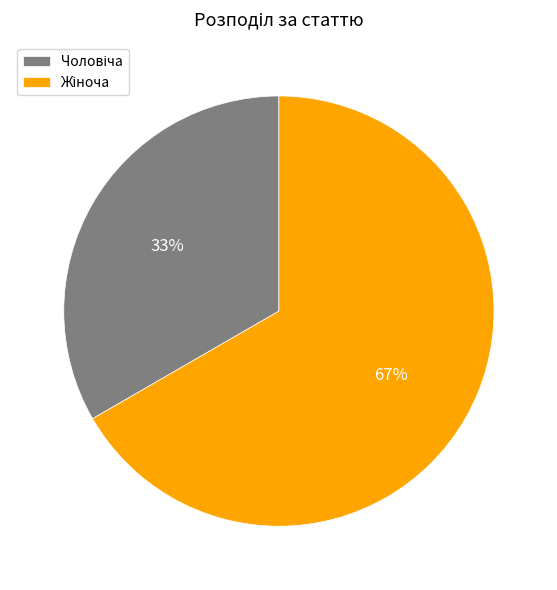

To the nearest percent, what is the average slice percentage?

50%